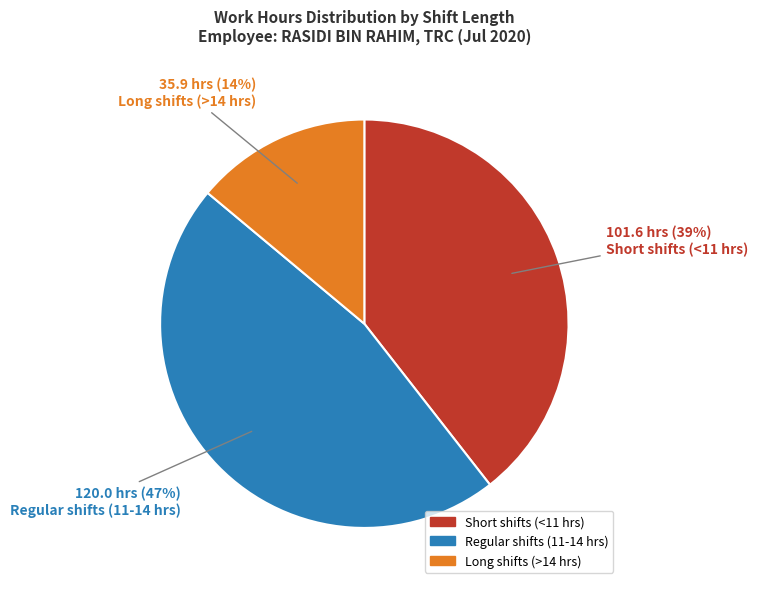

Does any single category account for the majority?

No